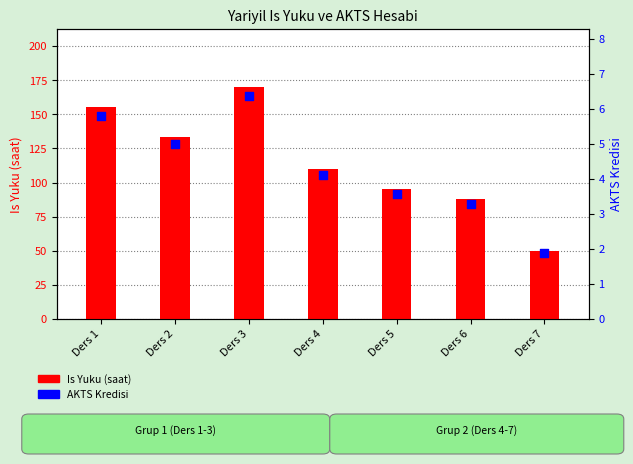

Is the value of Is Yuku (saat) at Ders 6 greater than the value of AKTS Kredisi at Ders 7?

Yes